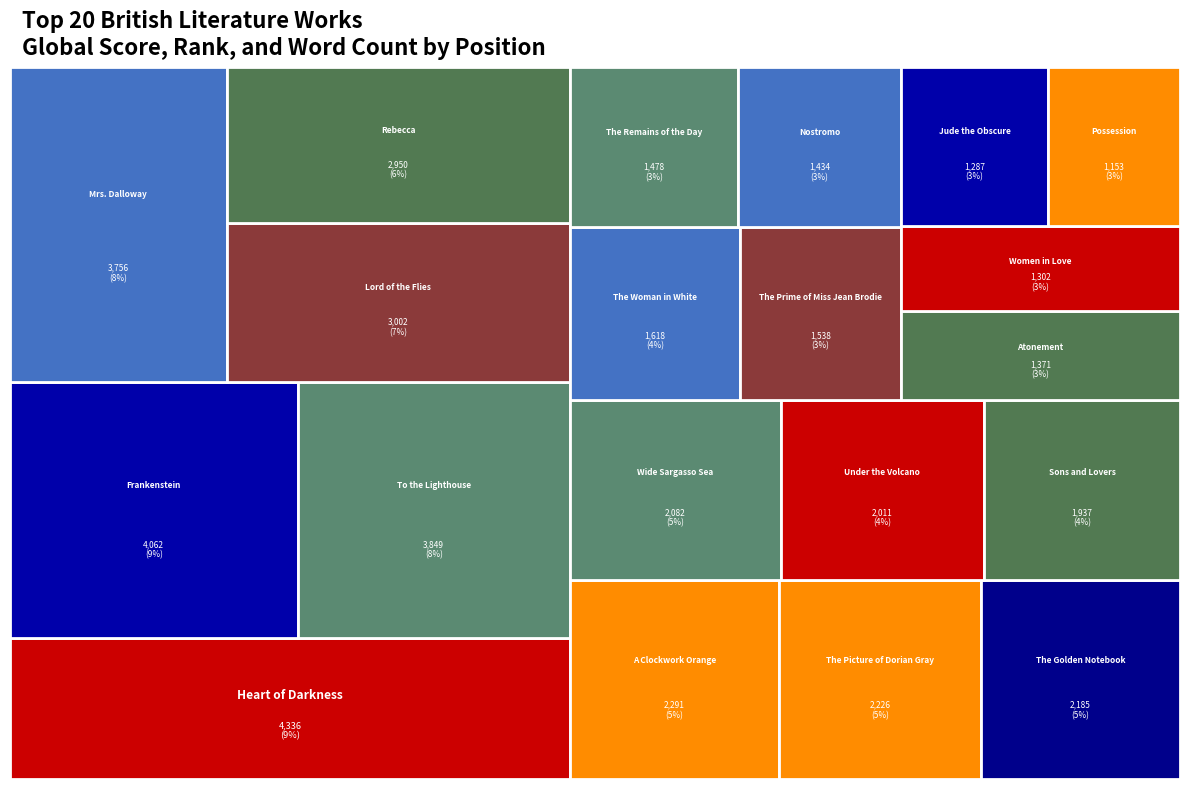

Reading left to right, transcribe all the data shown in this chart.

Global Score: Heart of Darkness=4336	Frankenstein=4062	To the Lighthouse=3849	Mrs. Dalloway=3756	Lord of the Flies=3002	Rebecca=2950	A Clockwork Orange=2291	The Picture of Dorian Gray=2226	The Golden Notebook=2185	Wide Sargasso Sea=2082	Under the Volcano=2011	Sons and Lovers=1937	The Woman in White=1618	The Prime of Miss Jean Brodie=1538	The Remains of the Day=1478	Nostromo=1434	Atonement=1371	Women in Love=1302	Jude the Obscure=1287	Possession=1153
Global Rank: Heart of Darkness=25	Frankenstein=30	To the Lighthouse=35	Mrs. Dalloway=36	Lord of the Flies=55	Rebecca=57	A Clockwork Orange=87	The Picture of Dorian Gray=92	The Golden Notebook=94	Wide Sargasso Sea=113	Under the Volcano=119	Sons and Lovers=125	The Woman in White=164	The Prime of Miss Jean Brodie=174	The Remains of the Day=187	Nostromo=194	Atonement=209	Women in Love=230	Jude the Obscure=233	Possession=267
Word Count: Heart of Darkness=38000	Frankenstein=78000	To the Lighthouse=70000	Mrs. Dalloway=64000	Lord of the Flies=59960	Rebecca=115500	A Clockwork Orange=64000	The Picture of Dorian Gray=78000	The Golden Notebook=200000	Wide Sargasso Sea=64000	Under the Volcano=144000	Sons and Lovers=153000	The Woman in White=264000	The Prime of Miss Jean Brodie=65000	The Remains of the Day=72000	Nostromo=170000	Atonement=123378	Women in Love=134000	Jude the Obscure=145000	Possession=186000